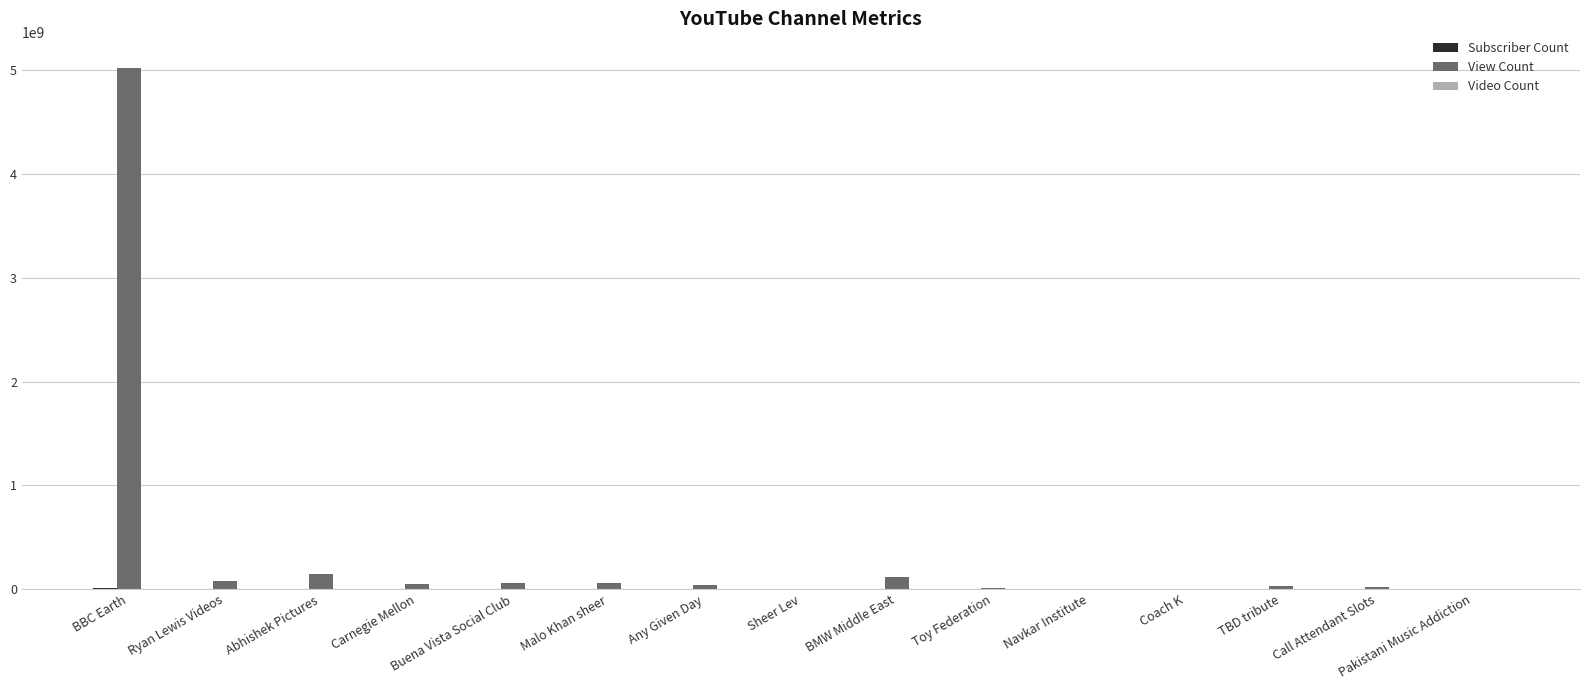

Which series has the widest spread of values?

View Count